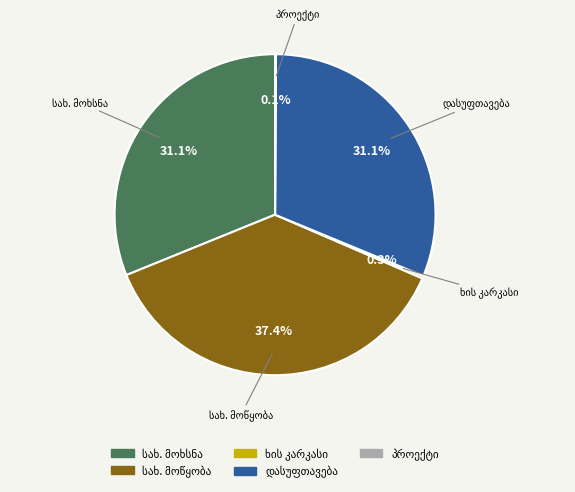

Is there any slice that represents more than half of the pie?

No